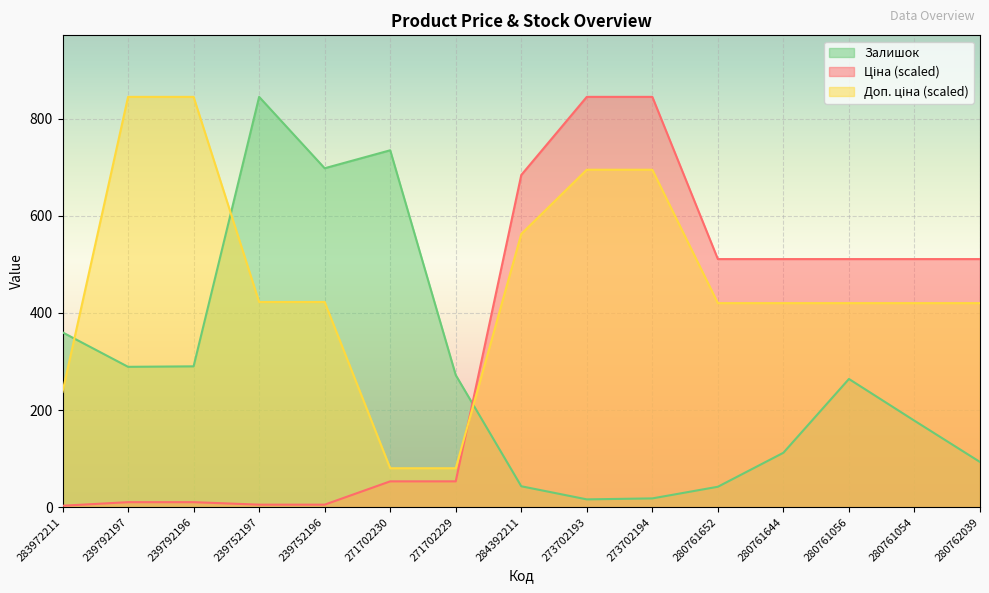

Rank the series at 239752196 from highest to lowest value.

Залишок, Доп. ціна, Ціна